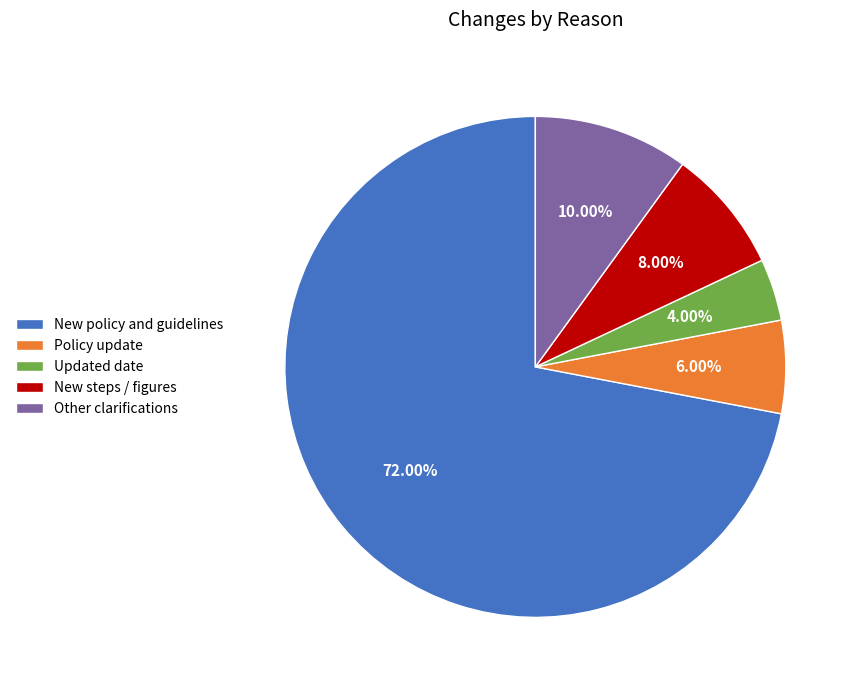

Is the sum of Other clarifications and Updated date greater than half?

No